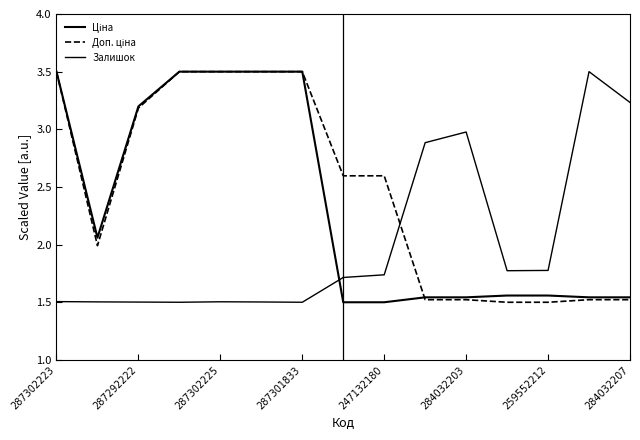

How many lines are shown in the chart?

3